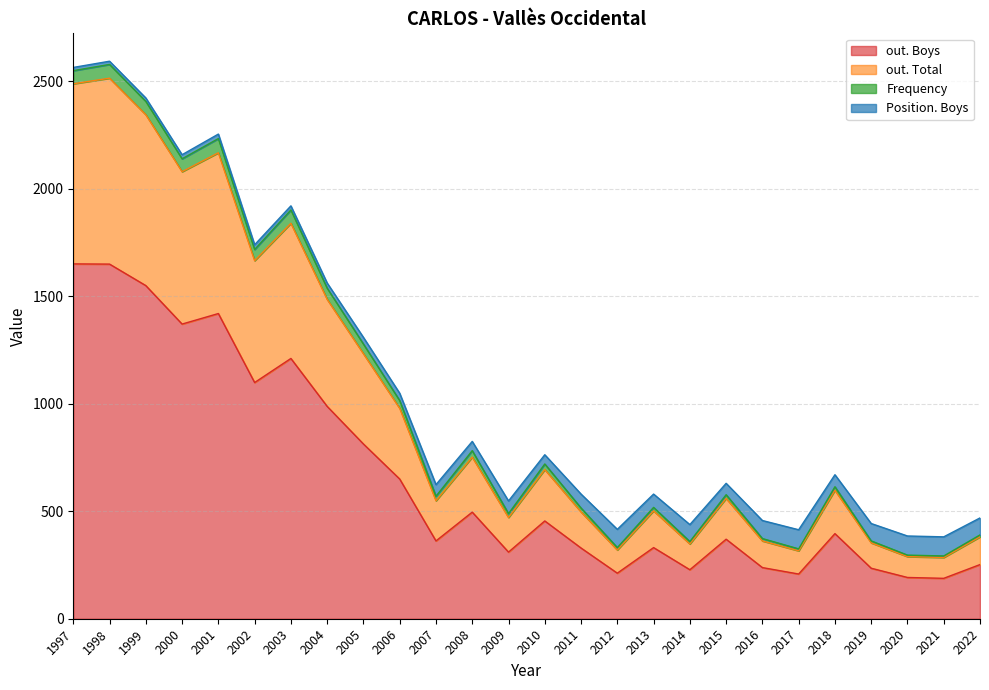

Is it true that out. Boys equals 329 at 2011?

True